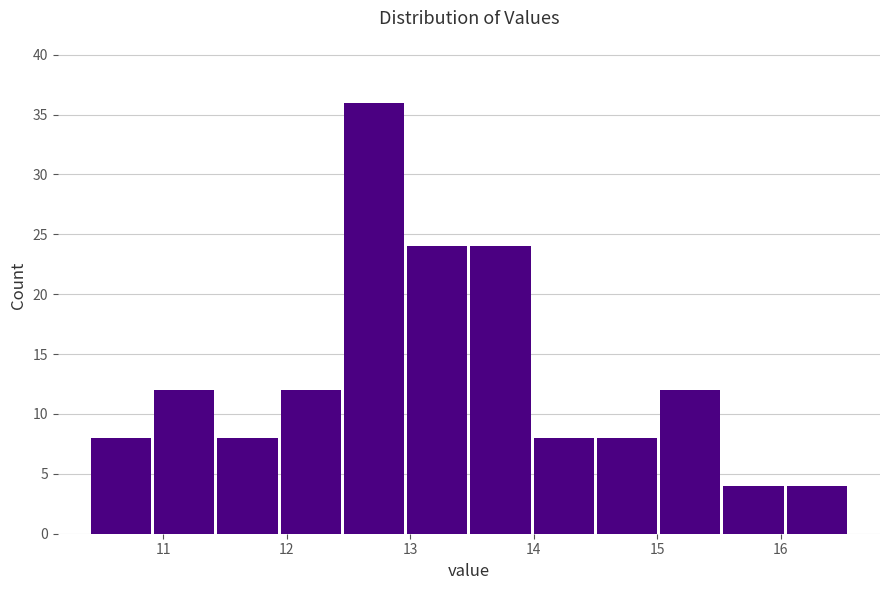

Which range on the x-axis has the tallest bar?

12.5 to 13.0